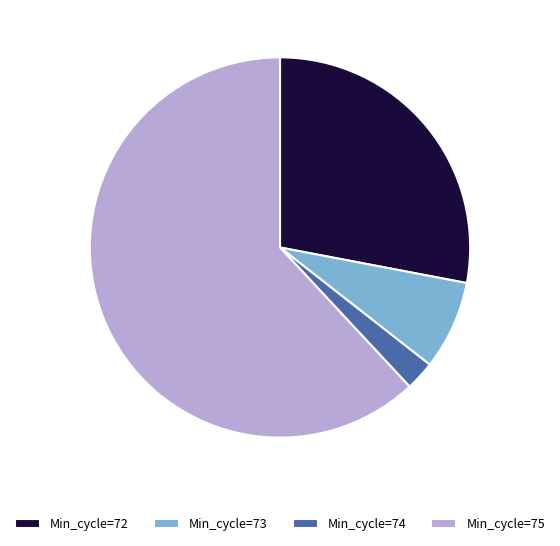

Combined, do Min_cycle=75 and Min_cycle=72 account for over 50%?

Yes